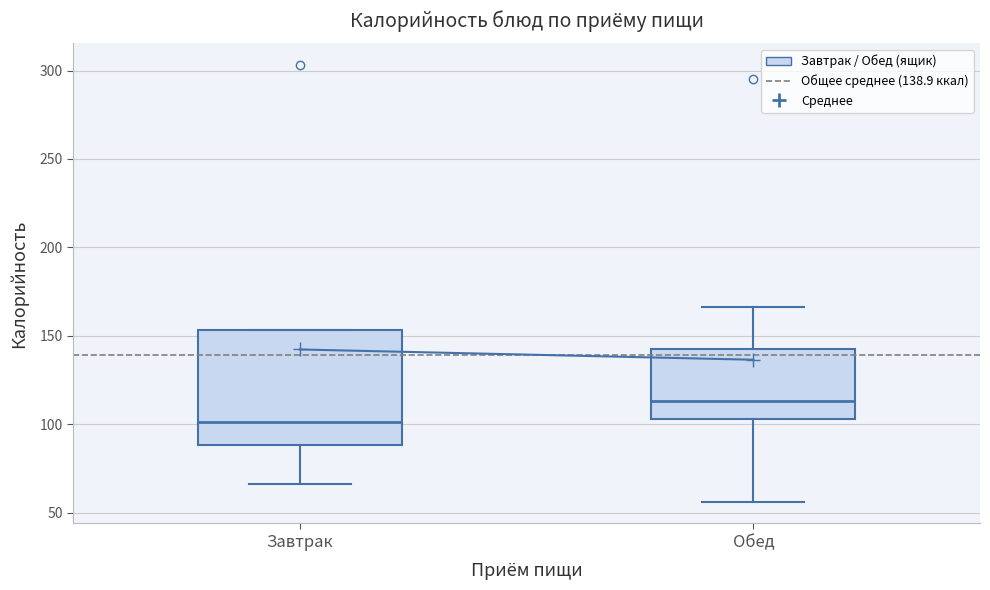

Which box has the highest median line?

Обед